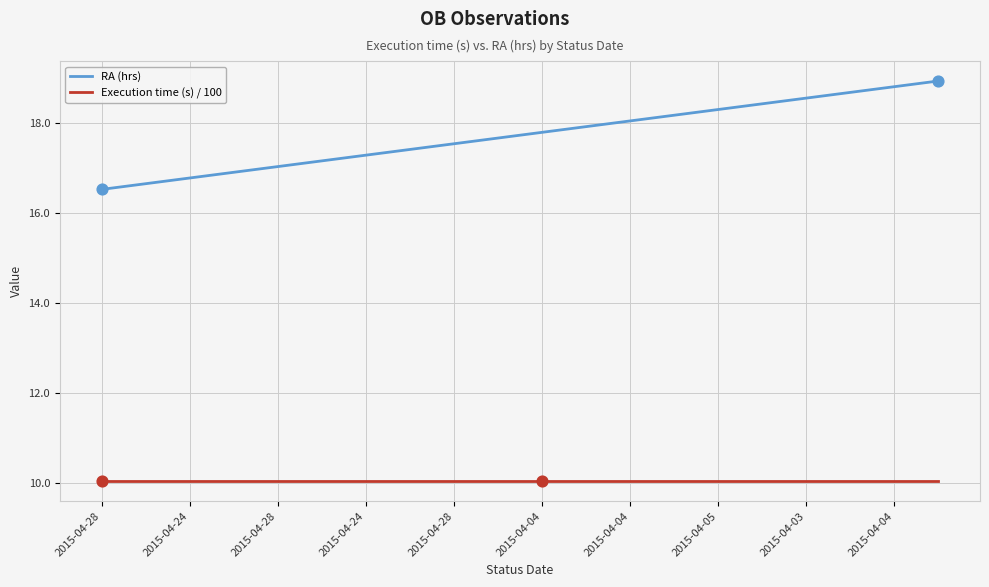

Which series has the largest total across all categories?

RA (hrs)